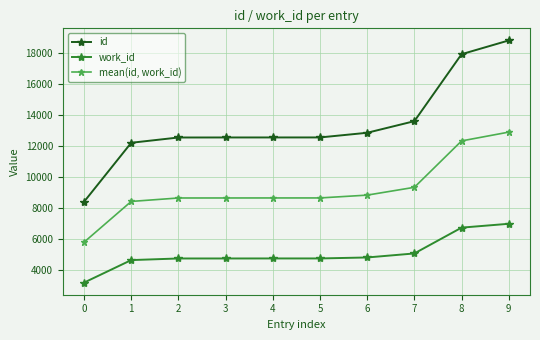

True or false: mean(id, work_id) and work_id intersect in this chart.

False